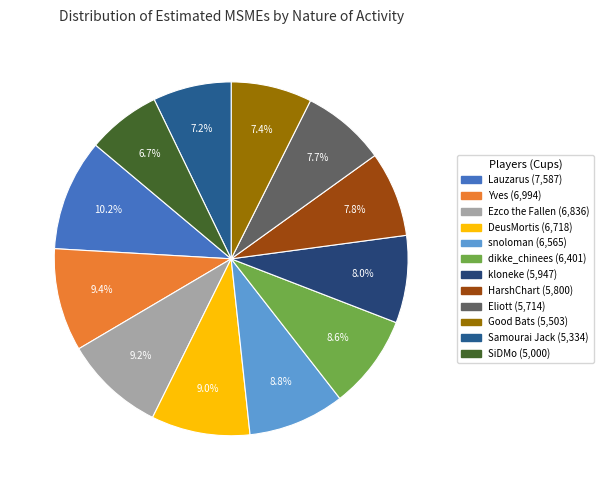

Combined, do Samourai Jack and dikke_chinees account for over 50%?

No